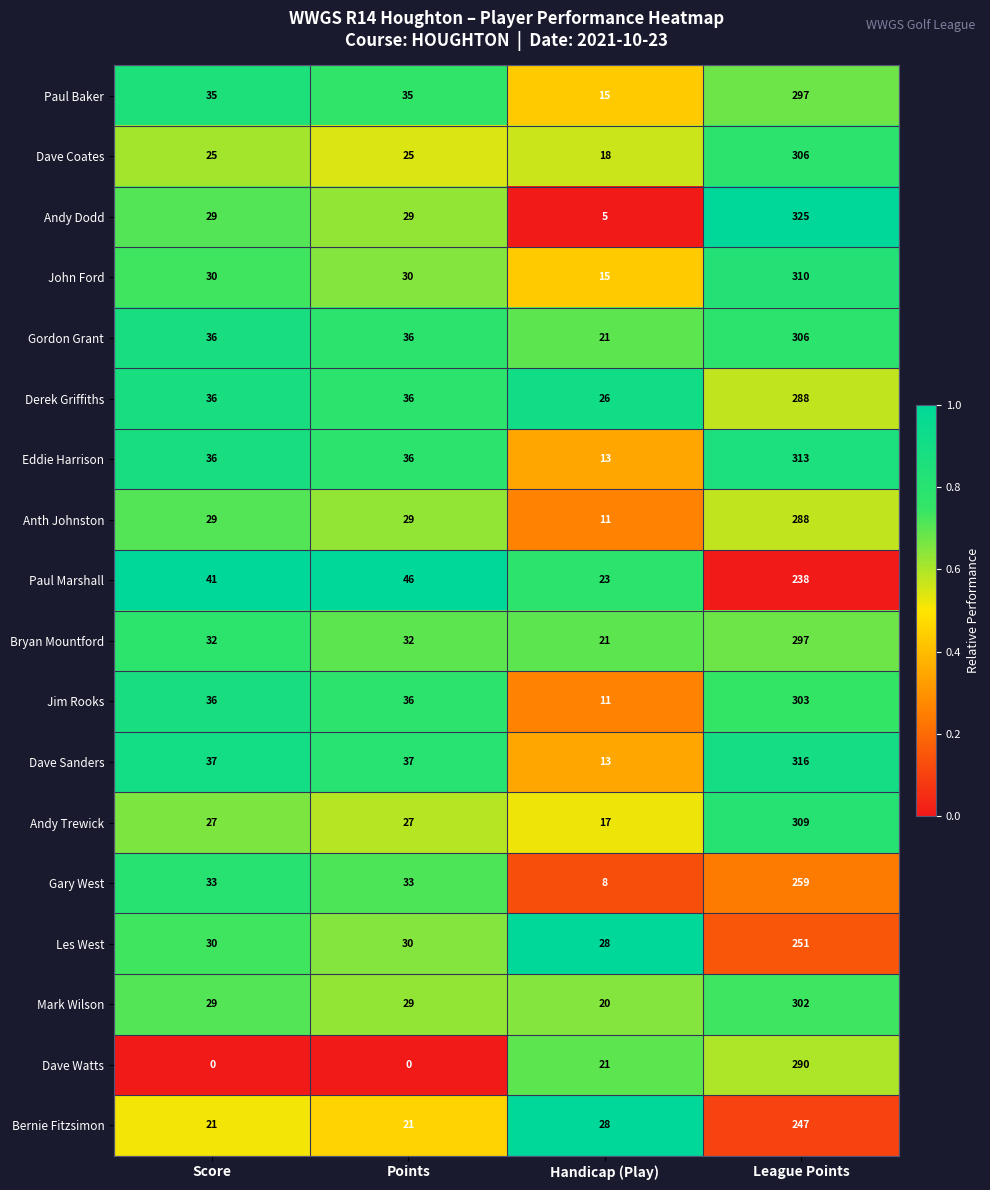

The Gary West series shows 46 at Points. True or false?

False